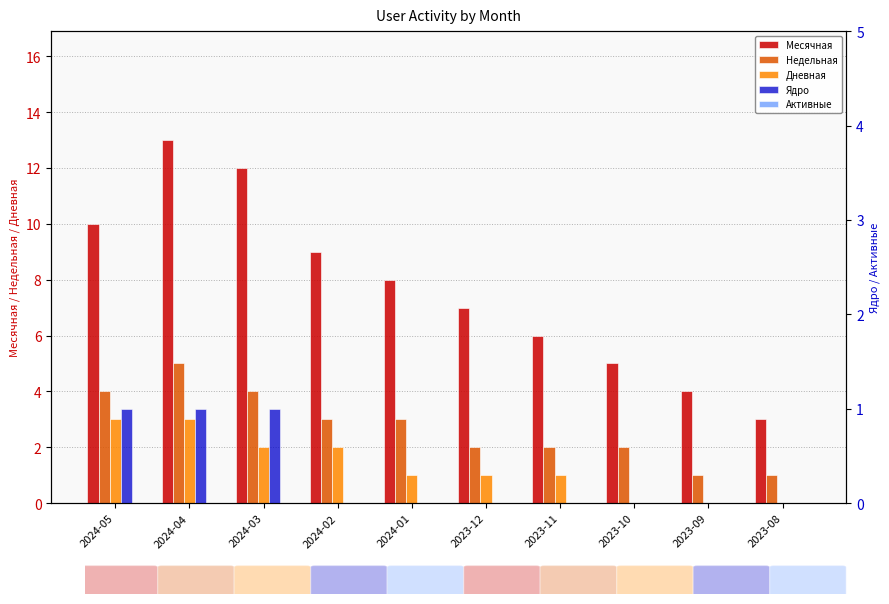

Is it true that Активные equals 0 at 2024-02?

True